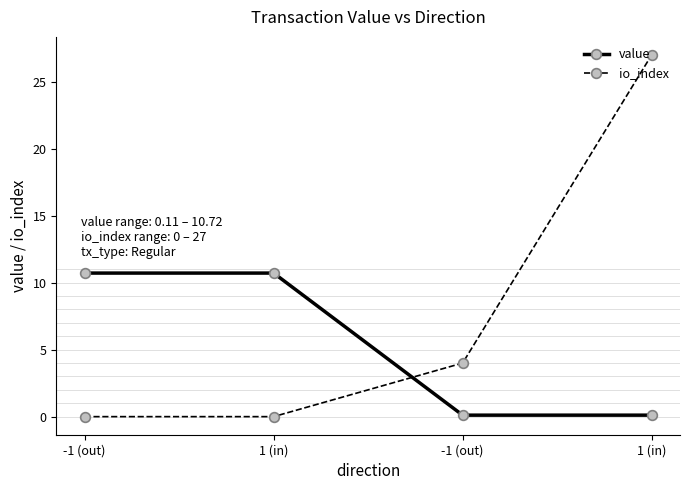

Does the chart display data point markers on the line(s)?

Yes